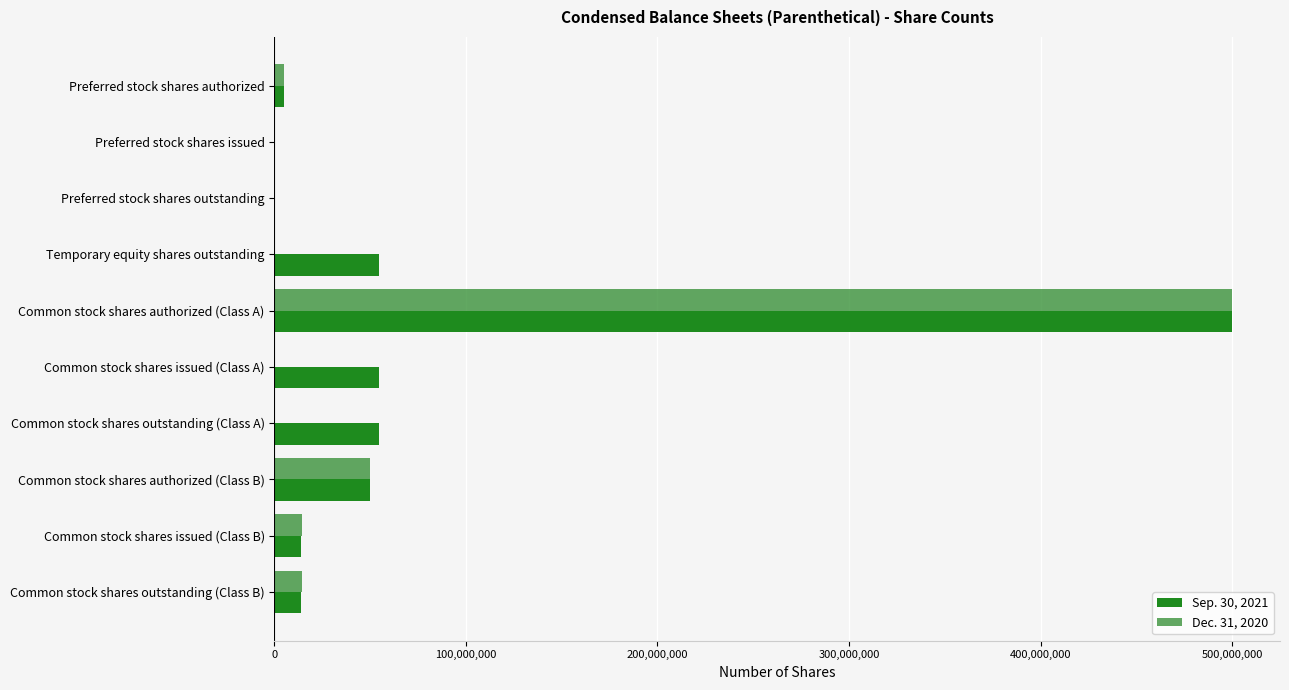

At which category is the sum across all series the highest?

Common stock shares authorized (Class A)